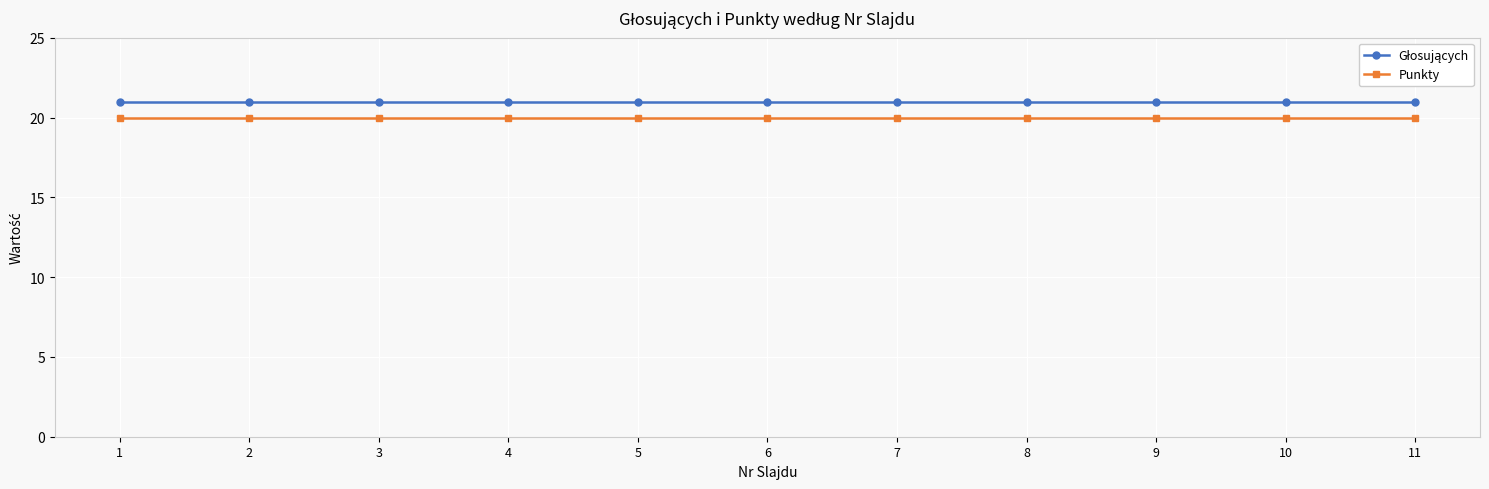

What is the total value across all series at 10?

41